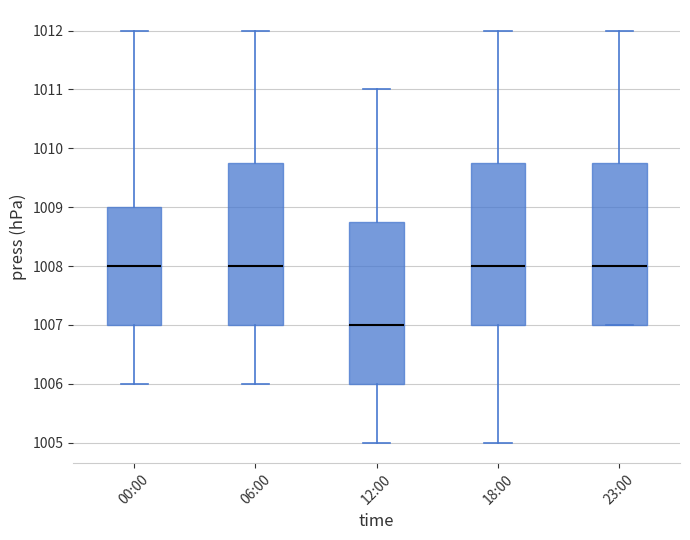

Reading left to right, transcribe this box plot: for each box, give where its median line is, the range the box spans, and where its two whiskers end, as read against the y-axis. The values are not printed on the chart, so give them approximately, as read against the axis.

00:00: median 1008.0, box 1007.0 to 1009.0, whiskers 1006.0 to 1012.0
06:00: median 1008.0, box 1007.0 to 1009.8, whiskers 1006.0 to 1012.0
12:00: median 1007.0, box 1006.0 to 1008.8, whiskers 1005.0 to 1011.0
18:00: median 1008.0, box 1007.0 to 1009.8, whiskers 1005.0 to 1012.0
23:00: median 1008.0, box 1007.0 to 1009.8, whiskers 1007.0 to 1012.0